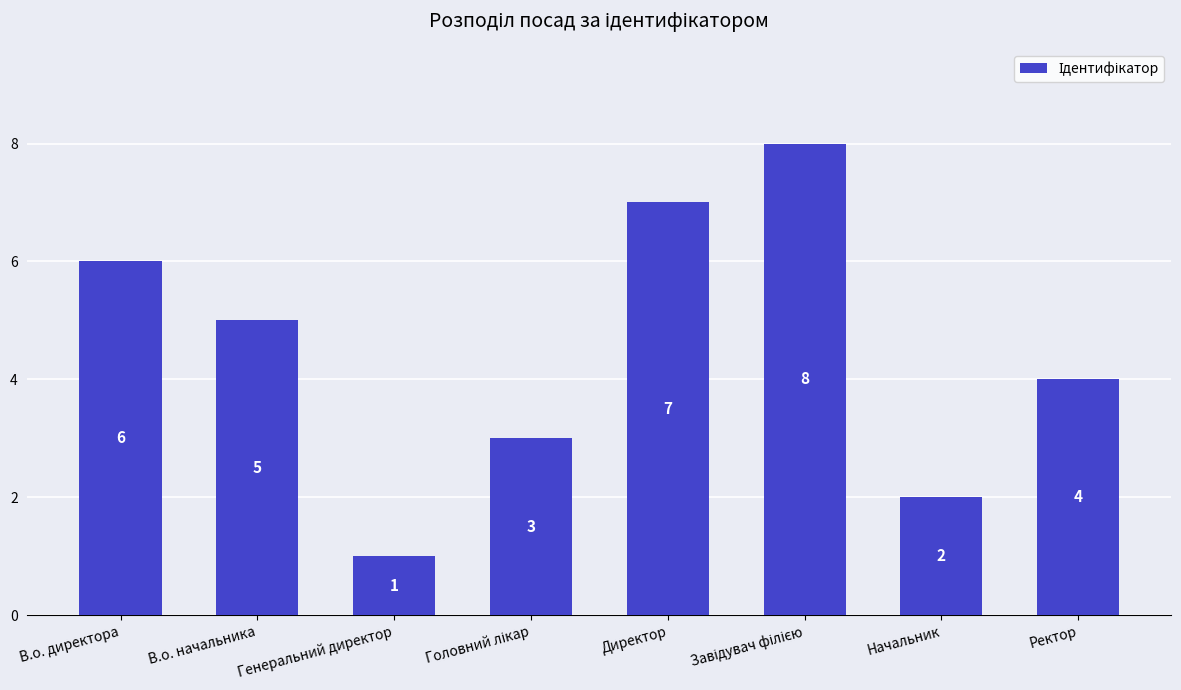

How many data points are less than 5?

4